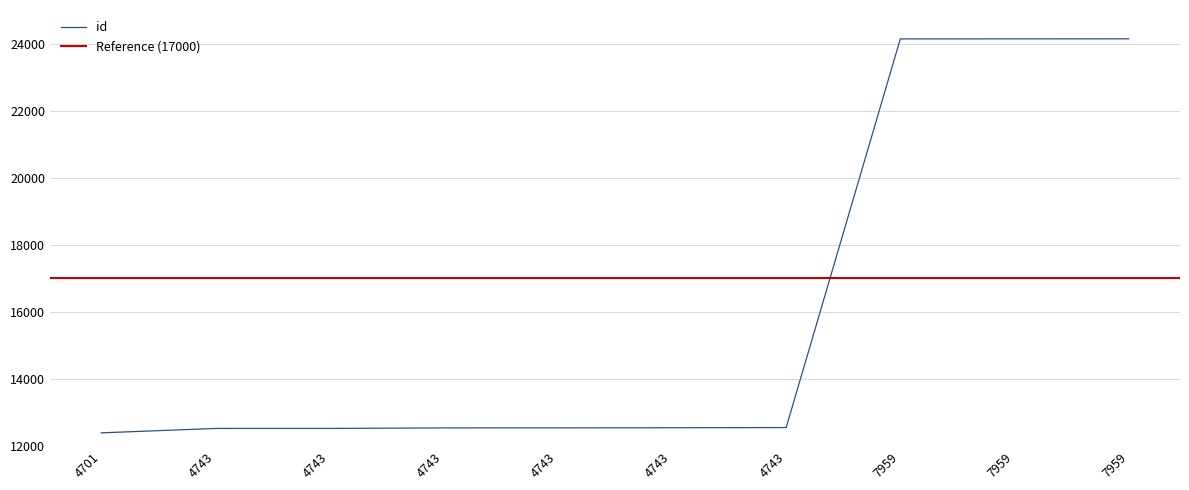

Is this an area chart (filled region under the line)?

No